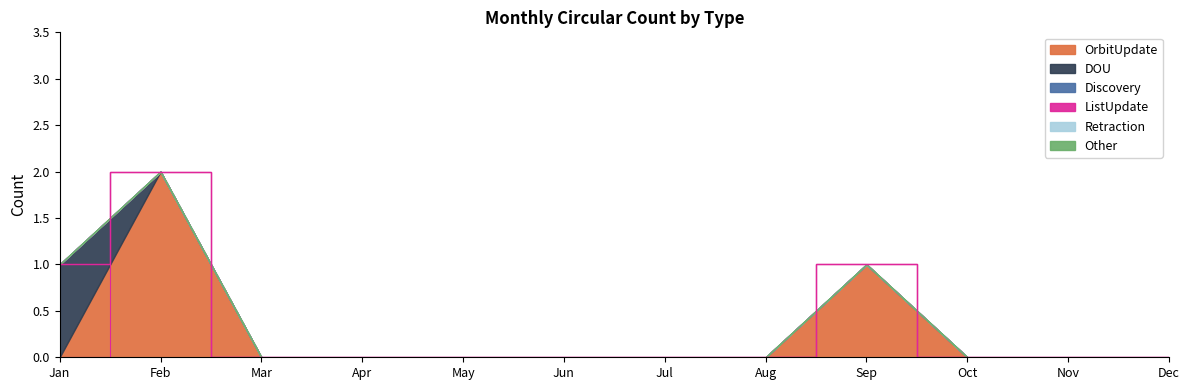

Is the value of Other at Nov greater than the value of Retraction at Apr?

No